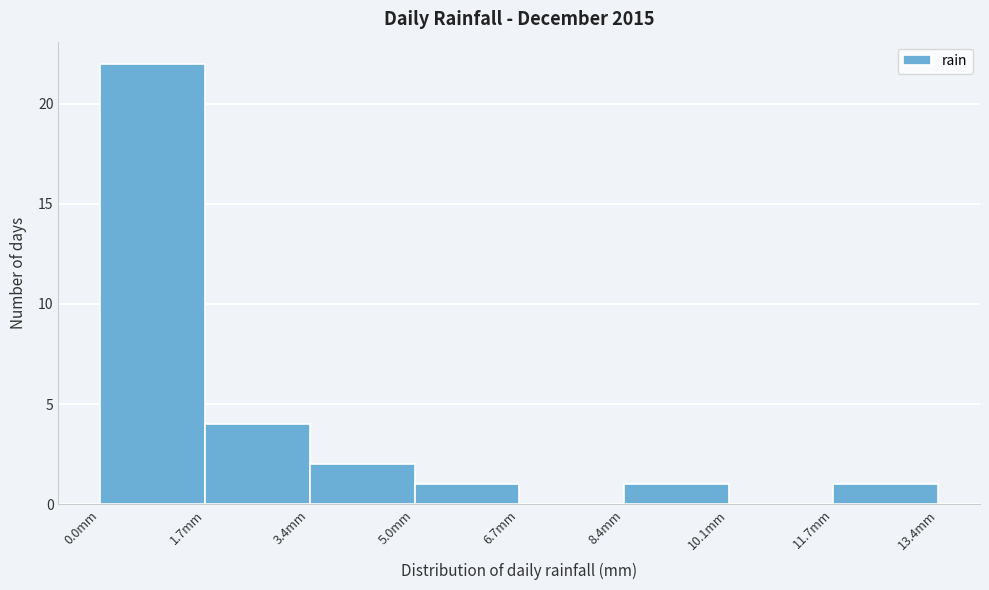

How tall is the bar that spans 5.0 to 6.8 on the x-axis? Neither the bar edges nor the heights are printed on the chart, so give them approximately, as read against the axes.

1